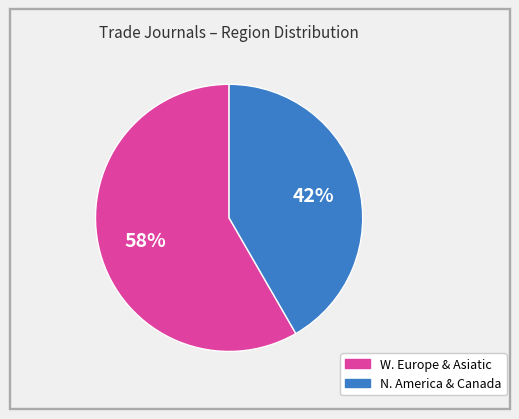

Count the number of slices in the pie.

2